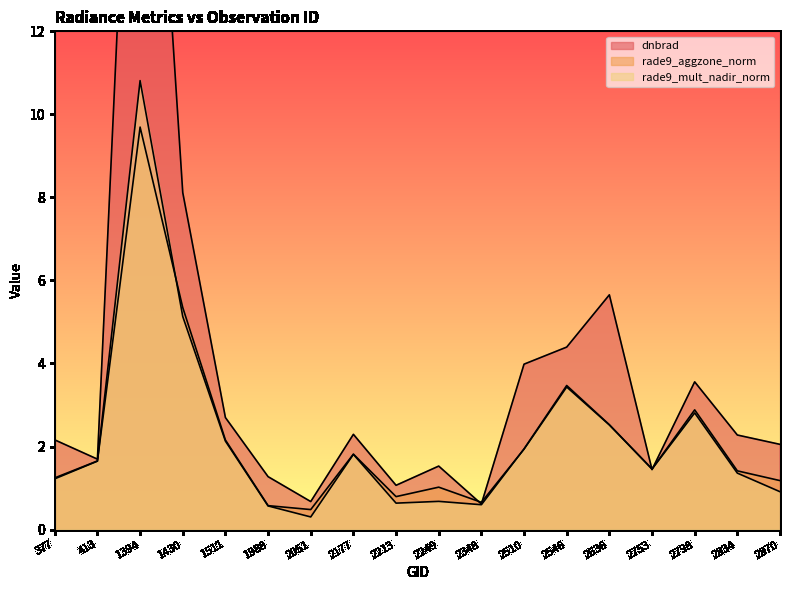

What is the highest value of the rade9_mult_nadir_norm series?

10.8